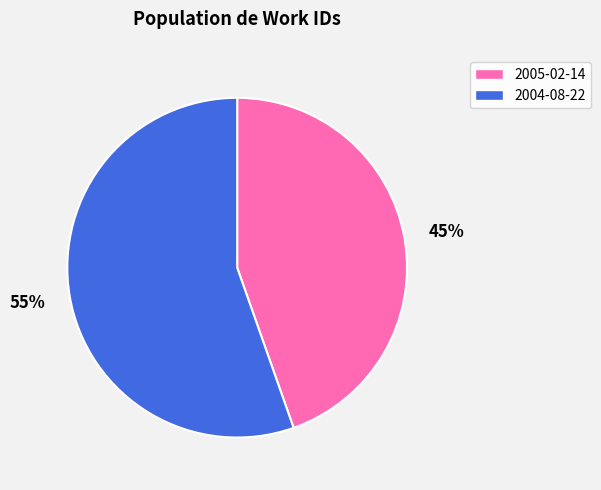

Which has a higher value, 2004-08-22 or 2005-02-14?

2004-08-22